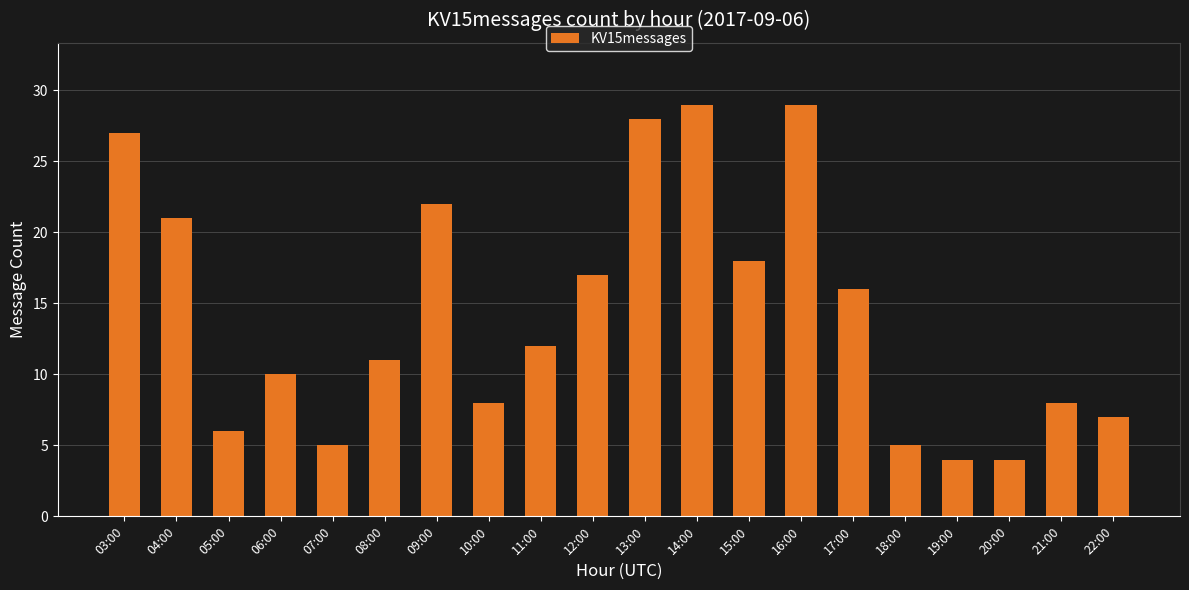

What position from the left is 19:00?

17